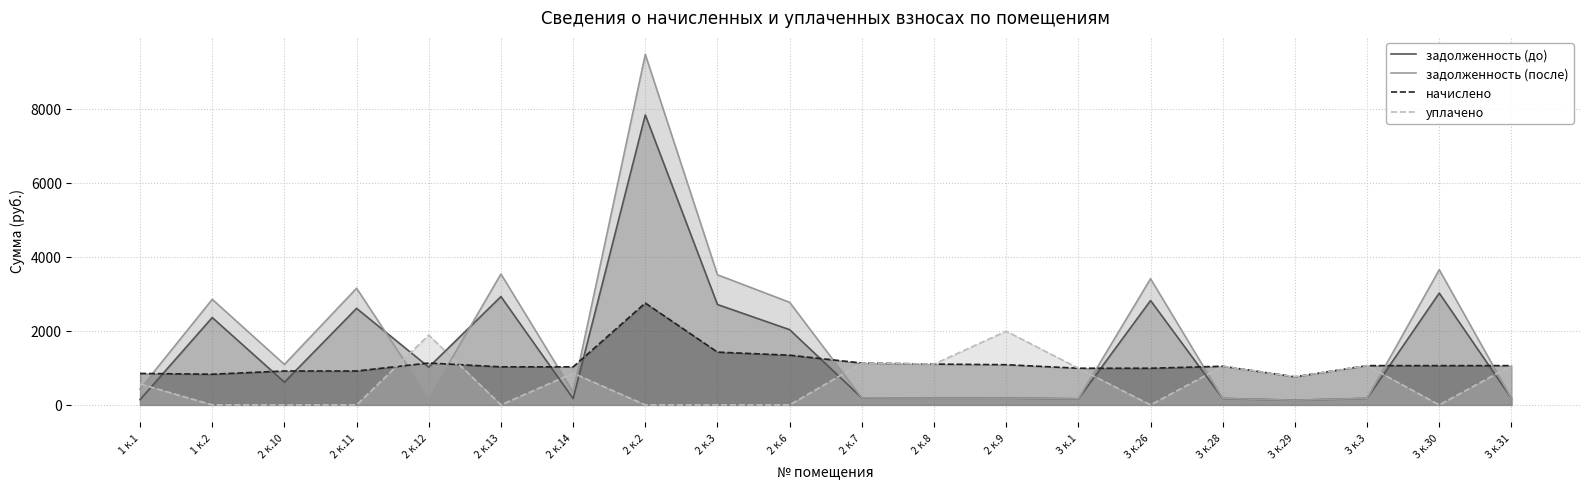

What value does the уплачено series have at 3 к.1?

989.5